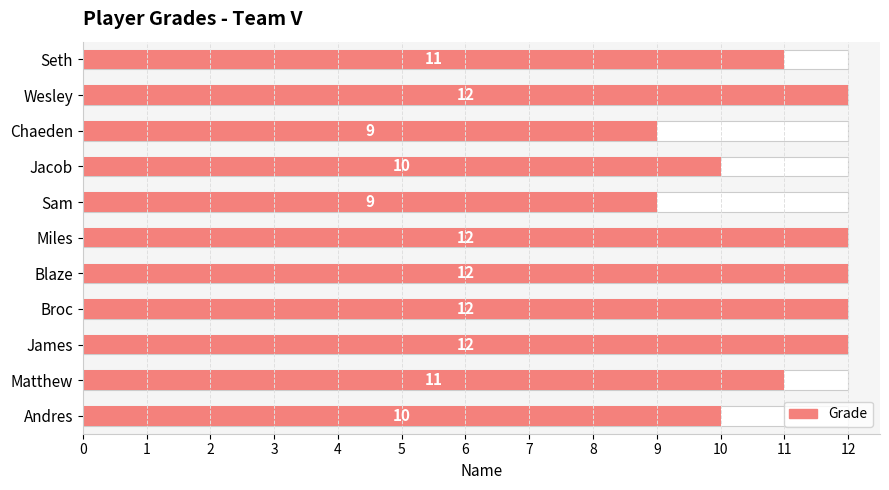

What is the value of the 1st bar from the left?

11